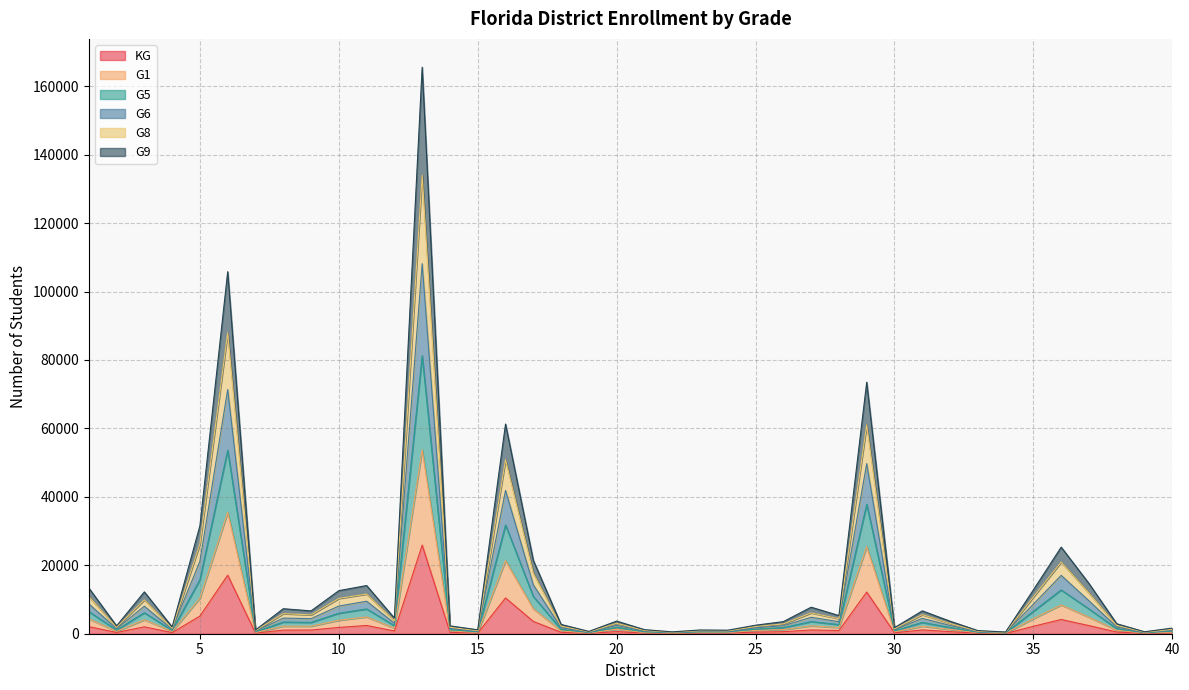

The G9 series shows 290 at 22. True or false?

True